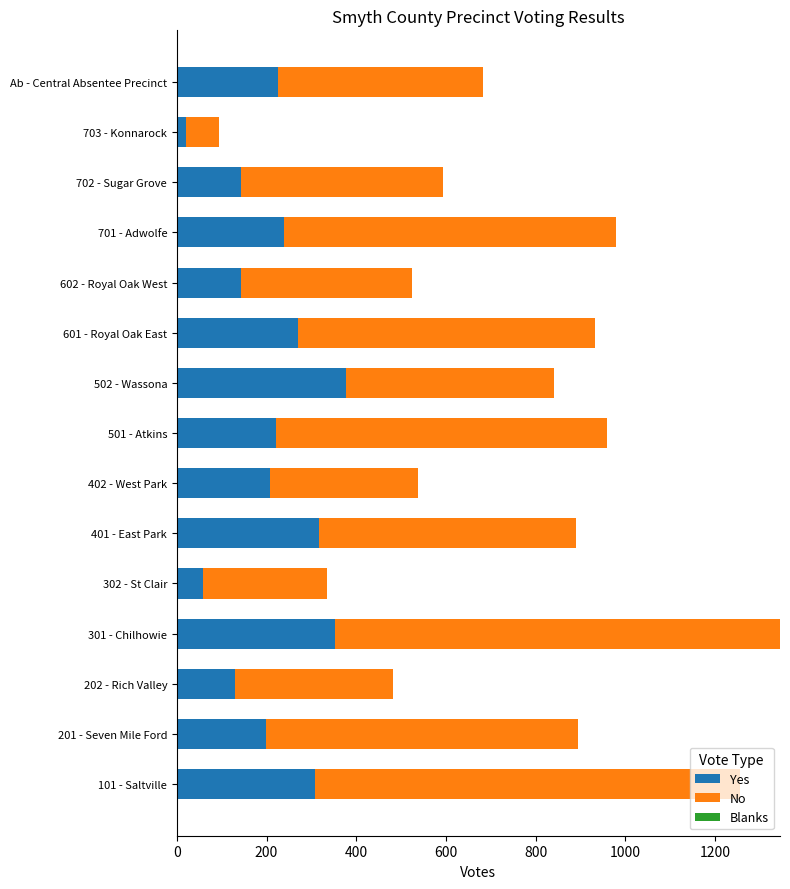

True or false: Yes has a value of 240 at 701 - Adwolfe.

True